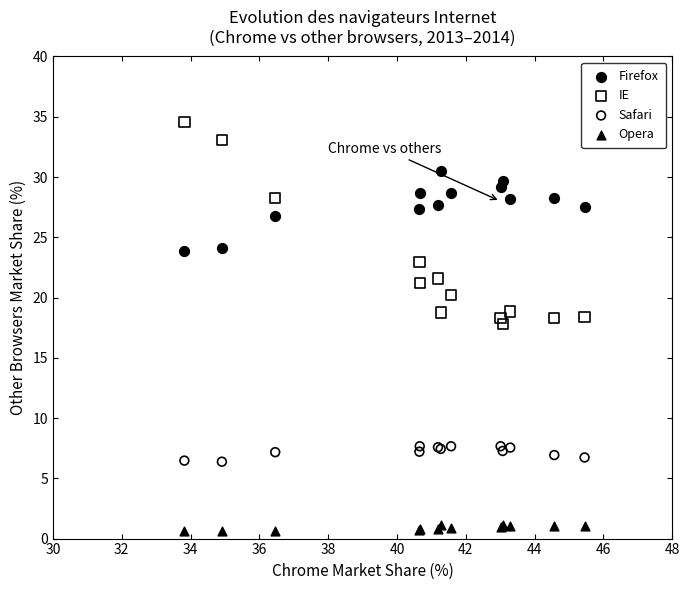

Which series has the widest spread of Y values?

IE